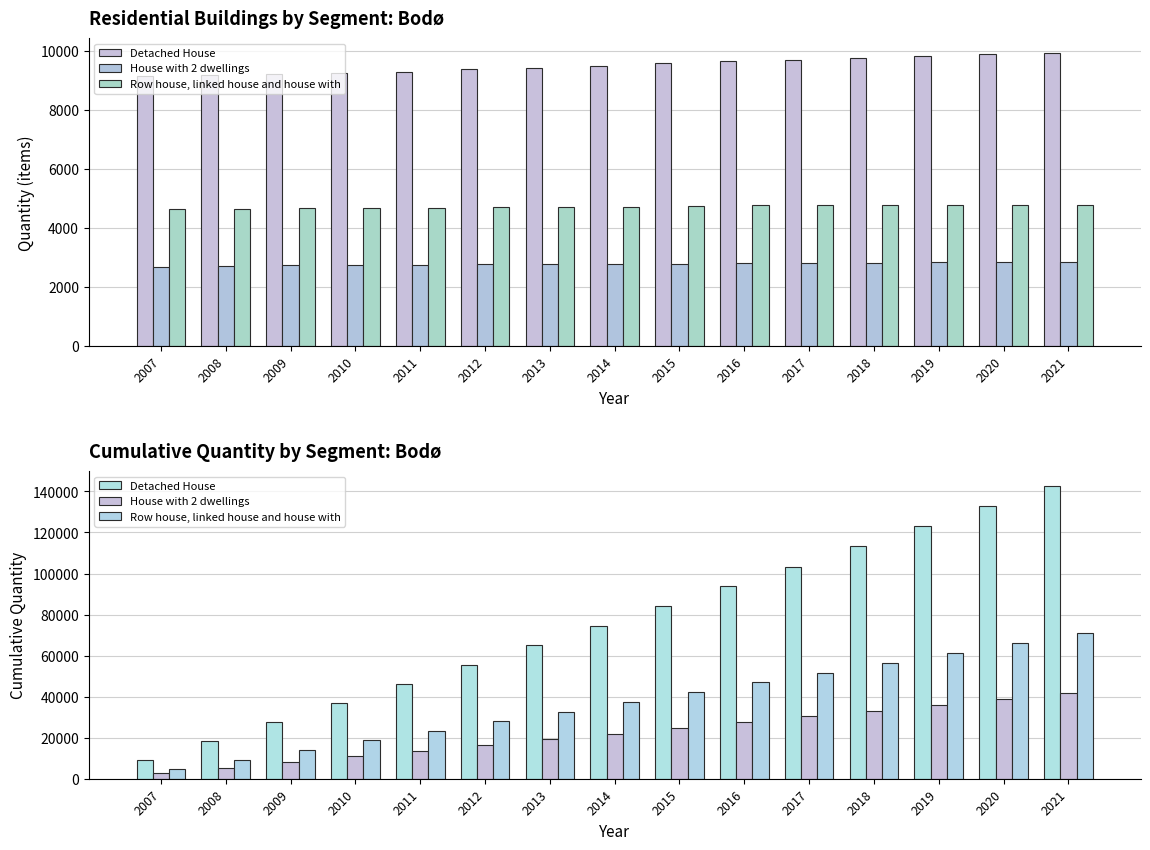

Read the House with 2 dwellings value at 2021, to the nearest 100.

41800